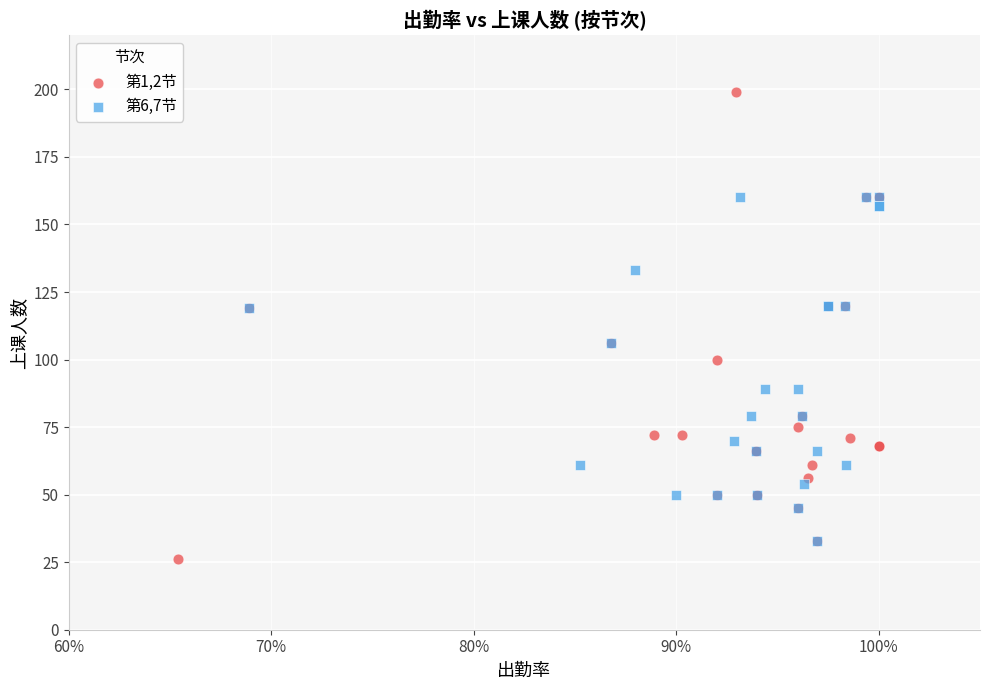

What are all the series names shown in the legend?

第1,2节, 第6,7节